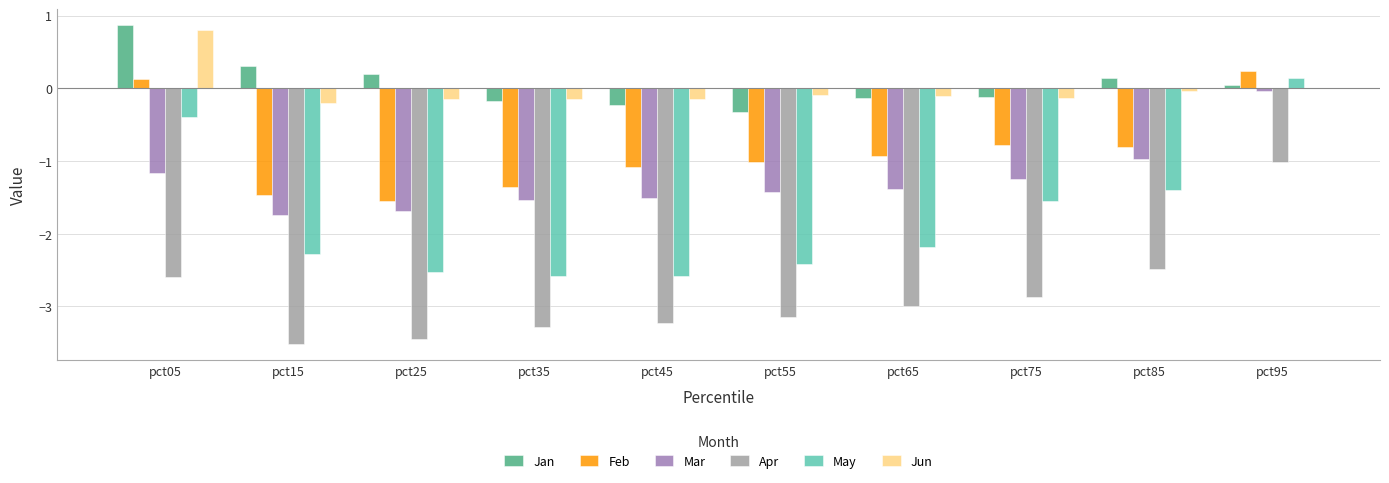

What is the average value of the Feb series?

-0.9